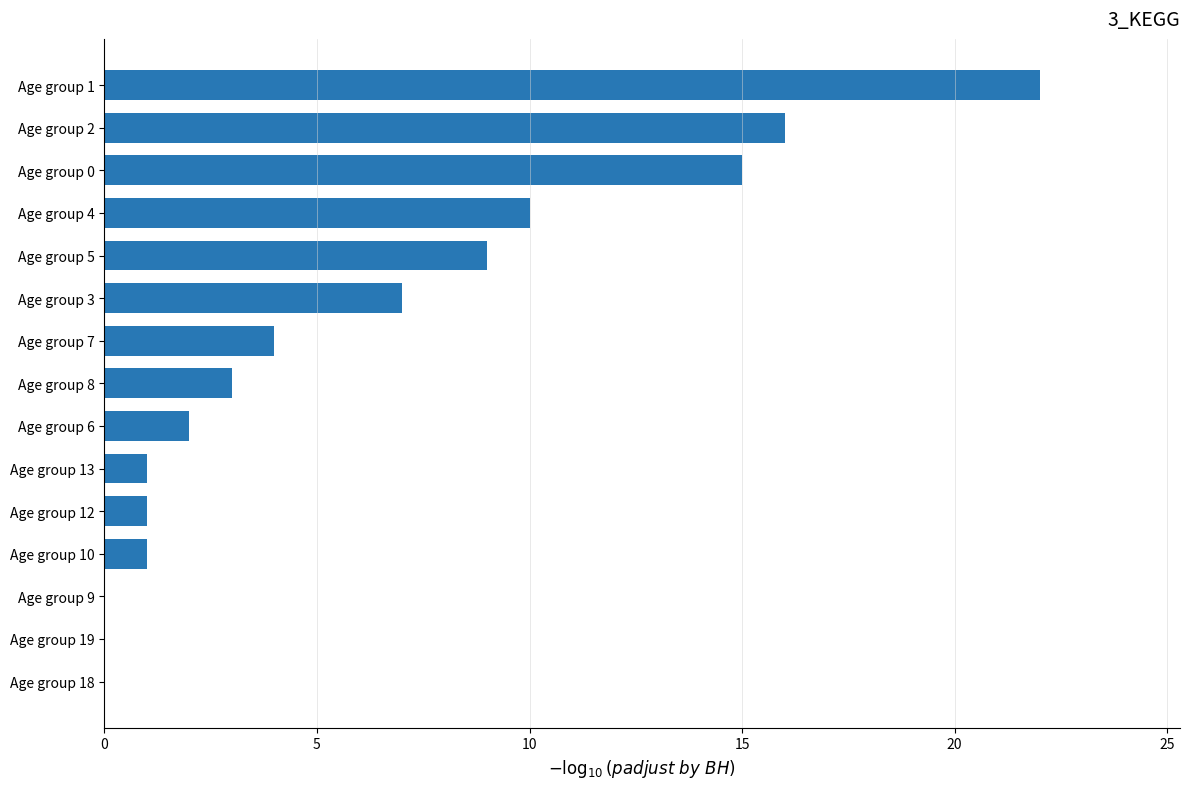

What is the sum of all values?

91